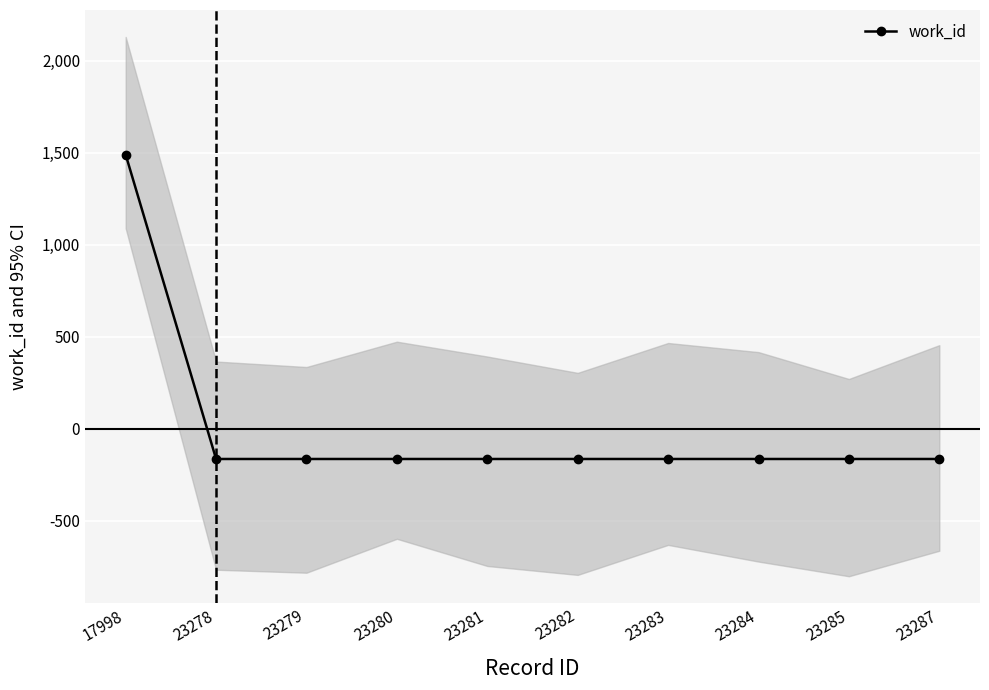

The value at 23284 is -165.4. True or false?

True